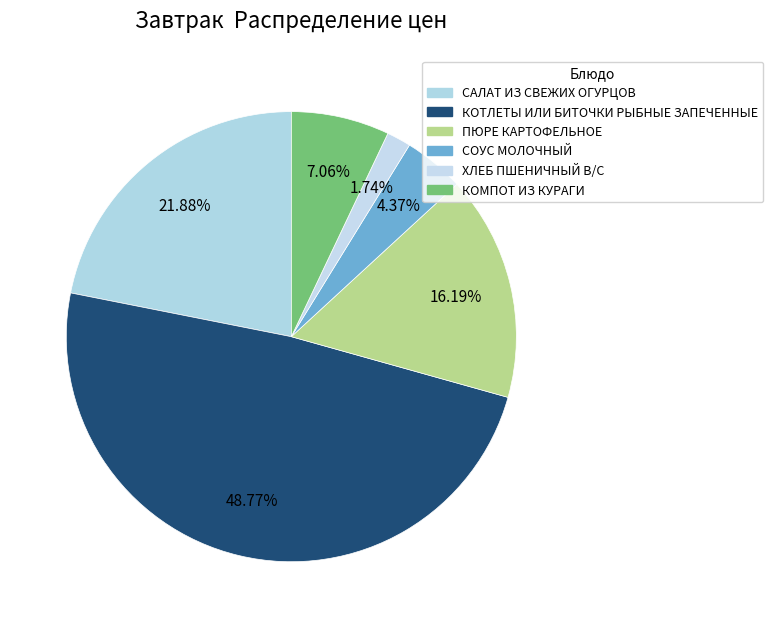

Rank the categories by value from highest to lowest.

КОТЛЕТЫ ИЛИ БИТОЧКИ РЫБНЫЕ ЗАПЕЧЕННЫЕ, САЛАТ ИЗ СВЕЖИХ ОГУРЦОВ, ПЮРЕ КАРТОФЕЛЬНОЕ, КОМПОТ ИЗ КУРАГИ, СОУС МОЛОЧНЫЙ, ХЛЕБ ПШЕНИЧНЫЙ В/С